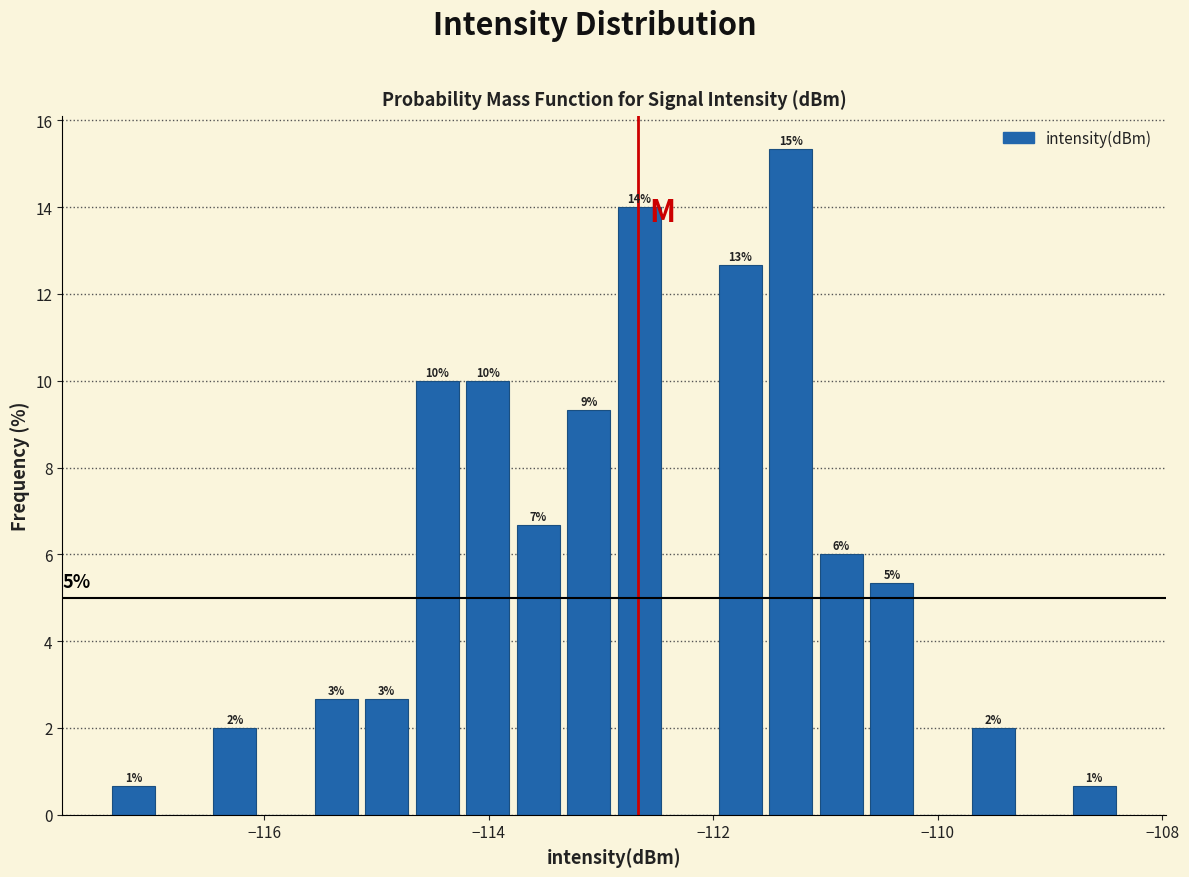

Read against the x-axis, roughly where is the centre of the tallest bar?

-111.4